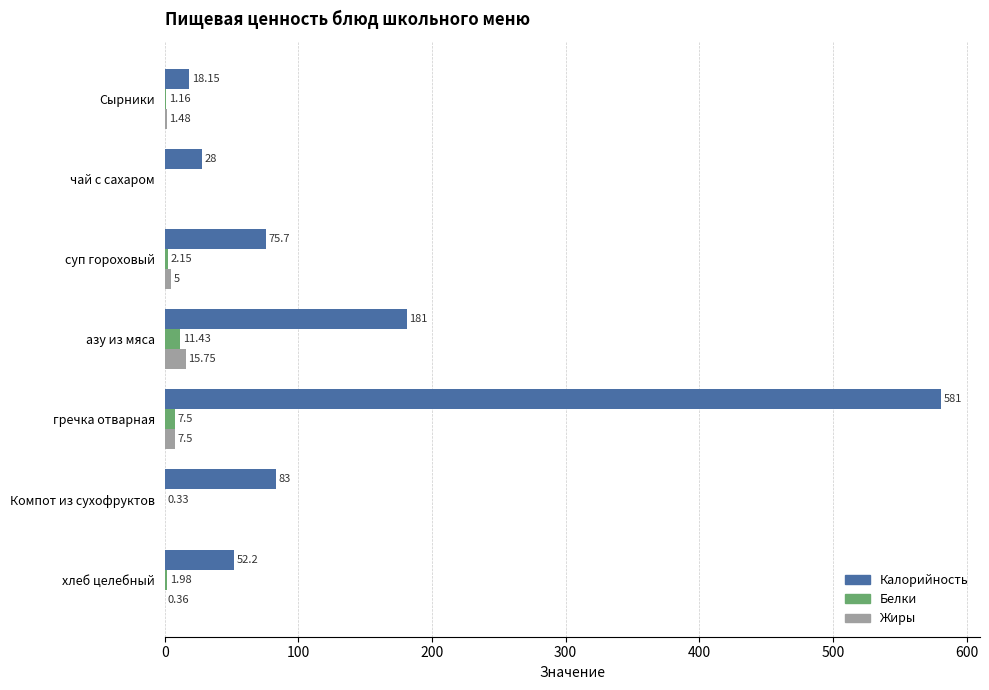

Which series has the largest range (max minus min)?

Калорийность